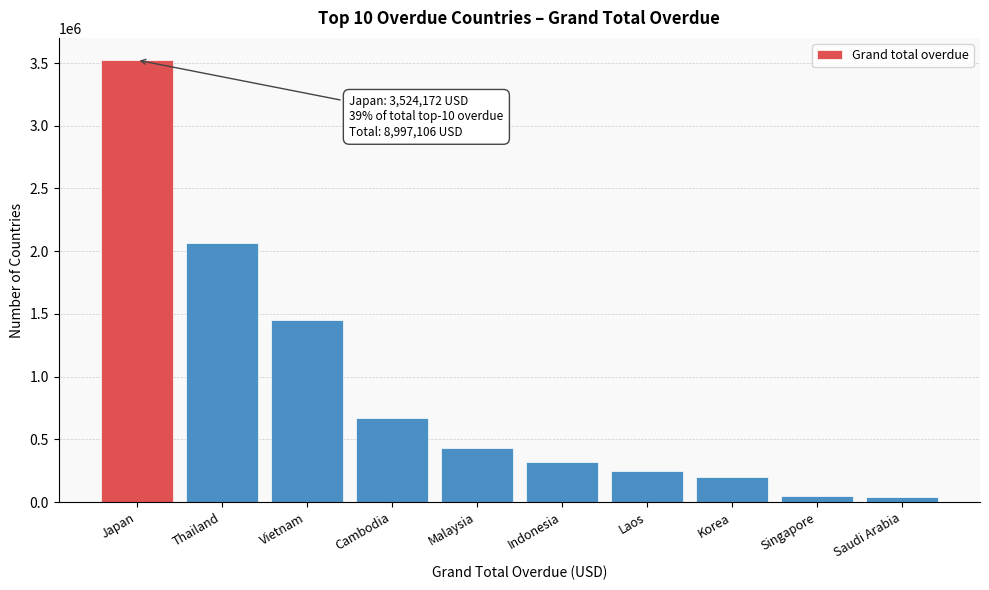

What is the approximate value at Cambodia?

669177.1